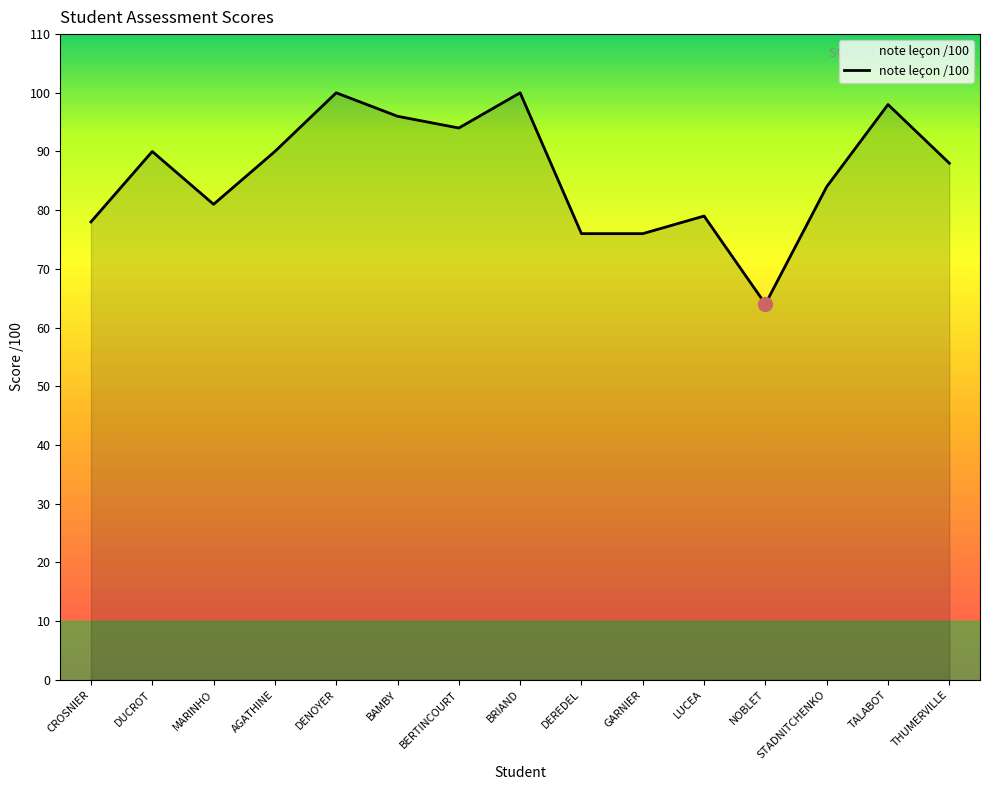

What is the ratio of the value at DUCROT to the value at BAMBY?

0.9